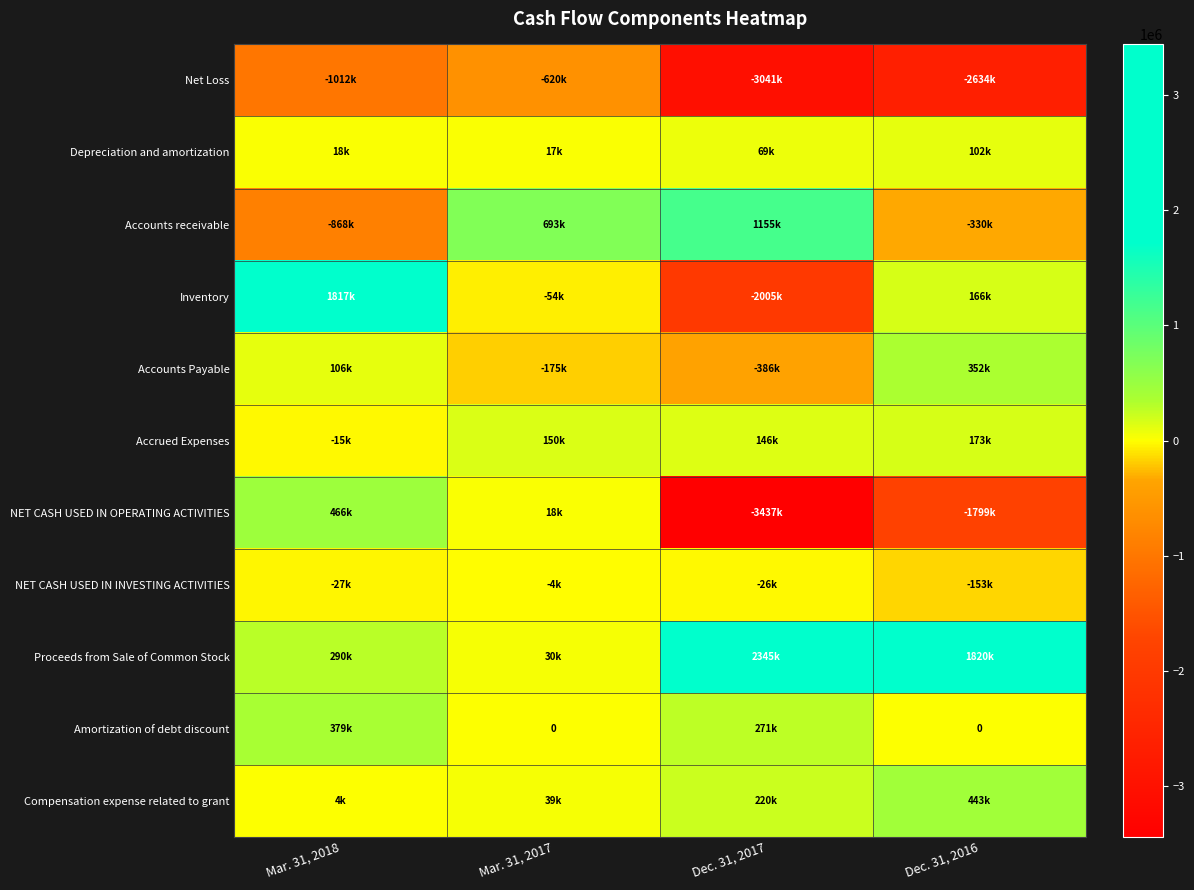

At which label is Depreciation and amortization closest to 59956?

Dec. 31, 2017